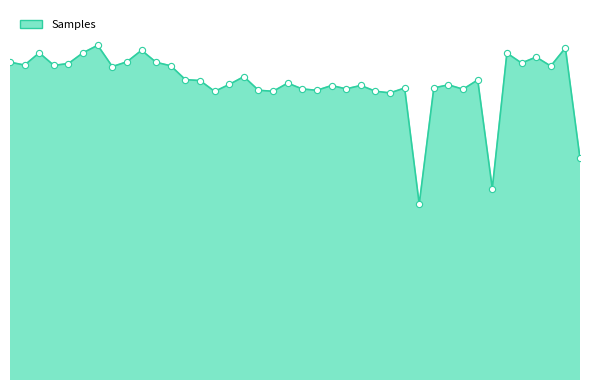

Which series has the largest Y range (max minus min)?

Samples_line